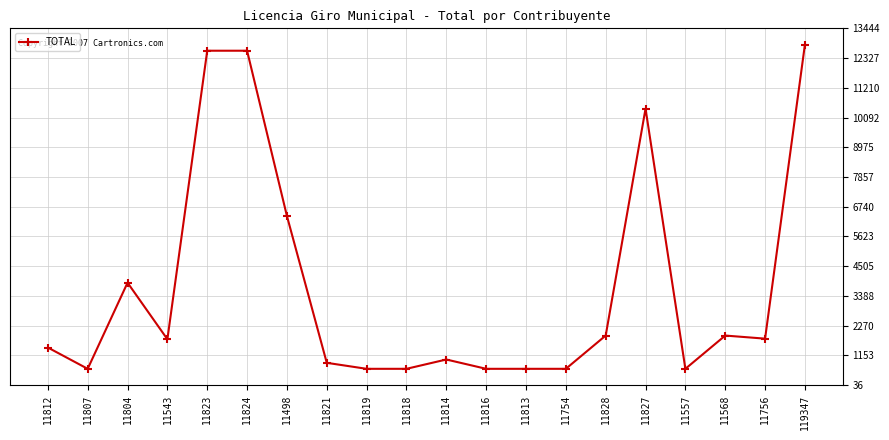

How many data points does each series have?

20